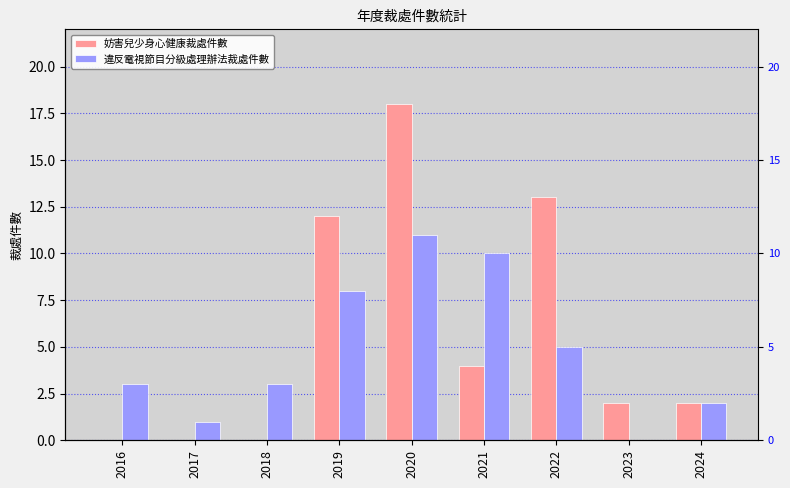

What is the spread (max minus min) of values at 2017?

1